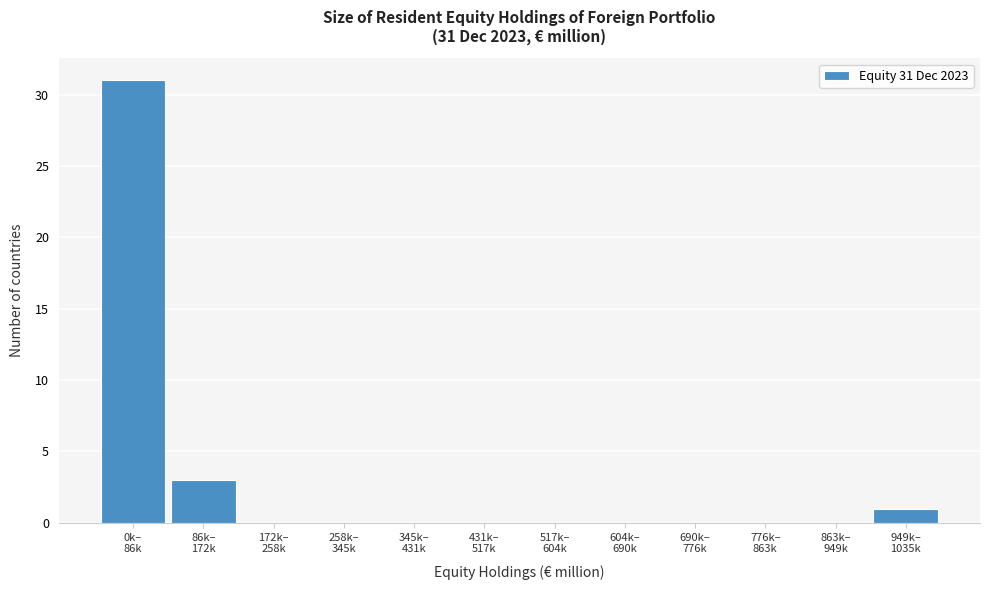

What is the sum of all values?

35